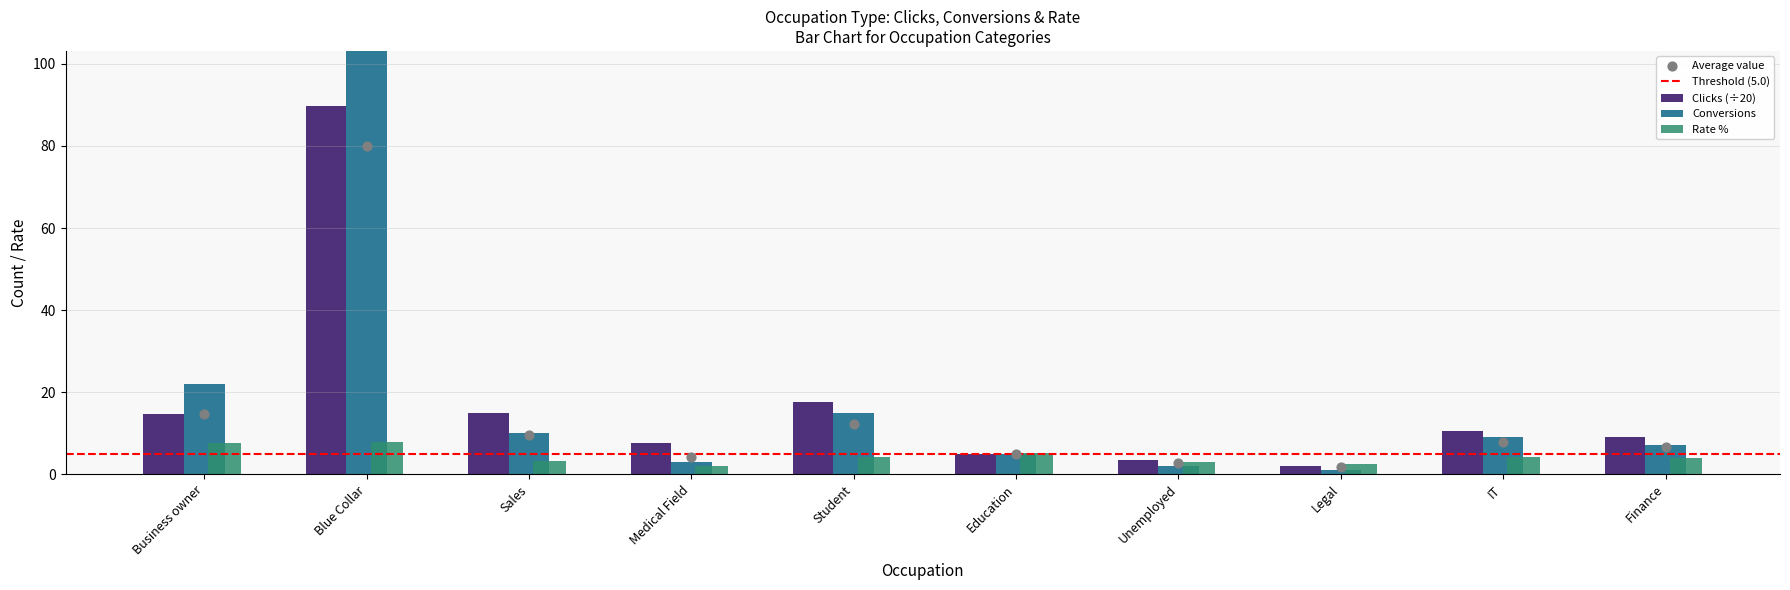

What is the total value across all series at Education?

15.0